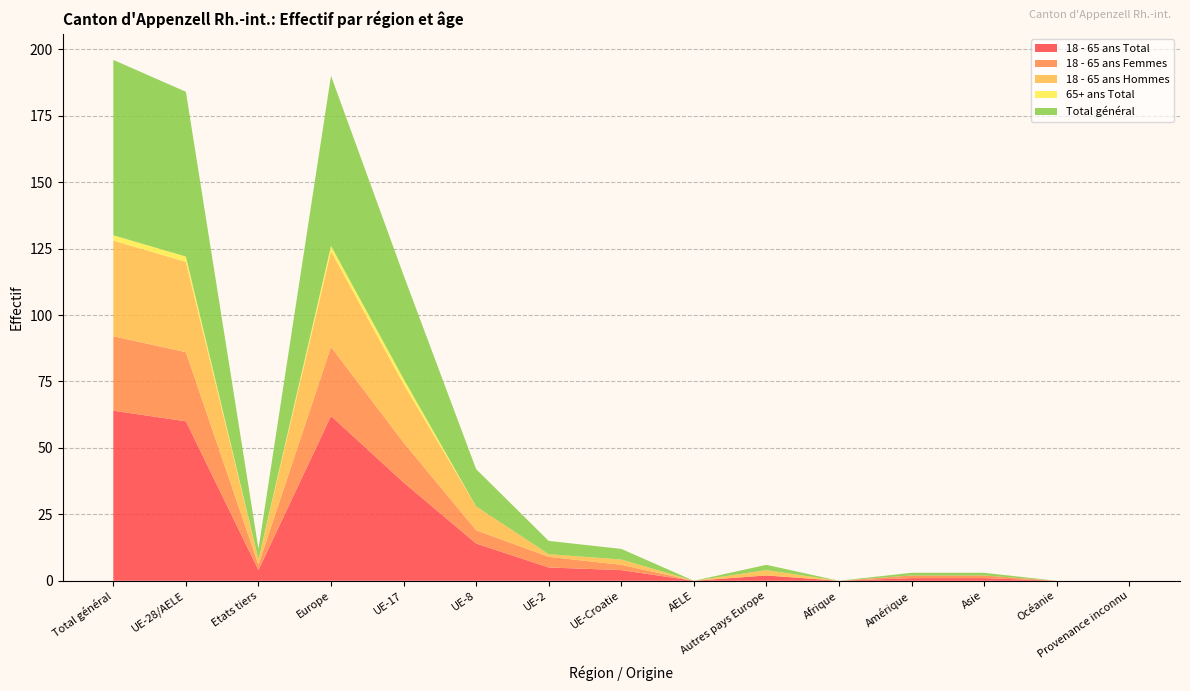

Reading left to right, list all the values displayed in this chart.

18 - 65 ans Total: 64	60	4	62	37	14	5	4	0	2	0	1	1	0	0
18 - 65 ans Femmes: 28	26	2	26	15	5	4	2	0	0	0	1	1	0	0
18 - 65 ans Hommes: 36	34	2	36	22	9	1	2	0	2	0	0	0	0	0
65+ ans Total: 2	2	0	2	2	0	0	0	0	0	0	0	0	0	0
Total général: 66	62	4	64	39	14	5	4	0	2	0	1	1	0	0